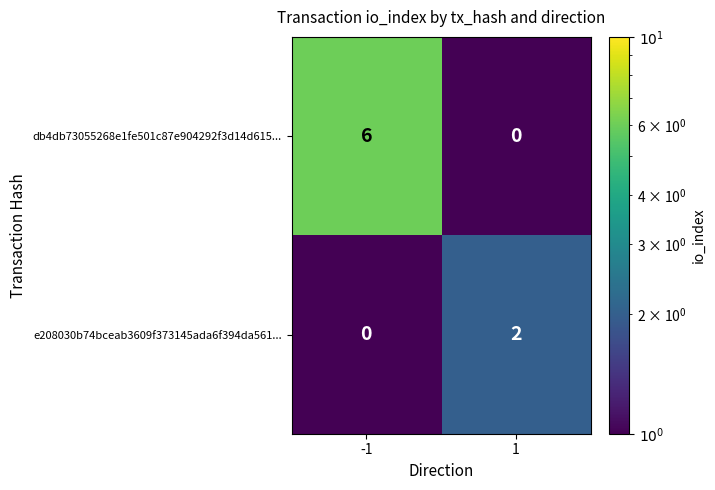

List the series in order of their peak value, highest first.

db4db73055268e1fe501c87e904292f3d14d615..., e208030b74bceab3609f373145ada6f394da561...